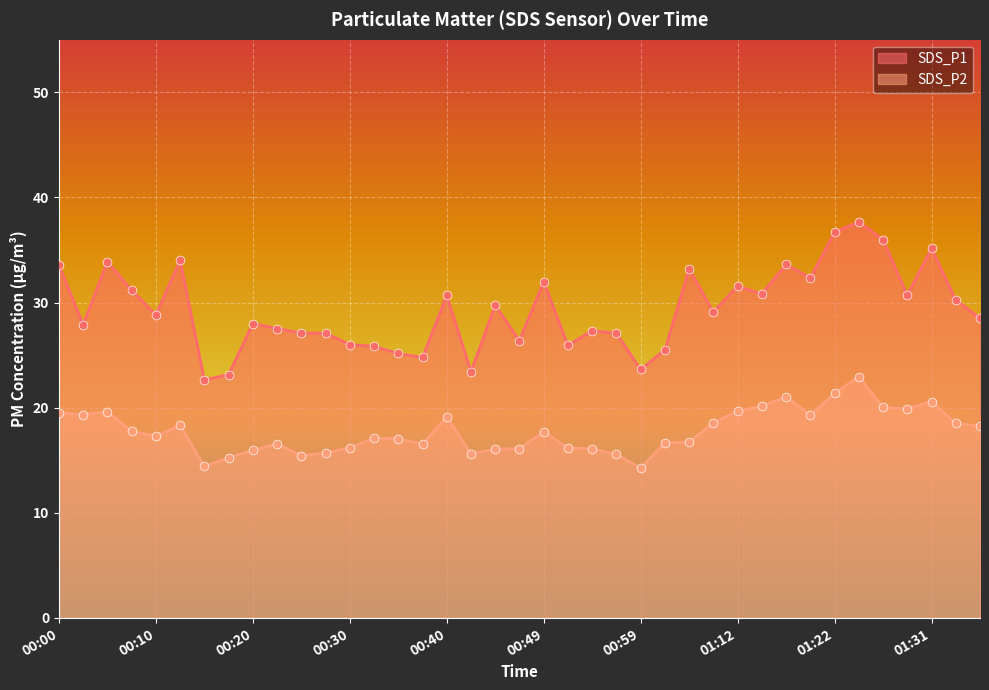

At how many categories does at least one series exceed 35?

4